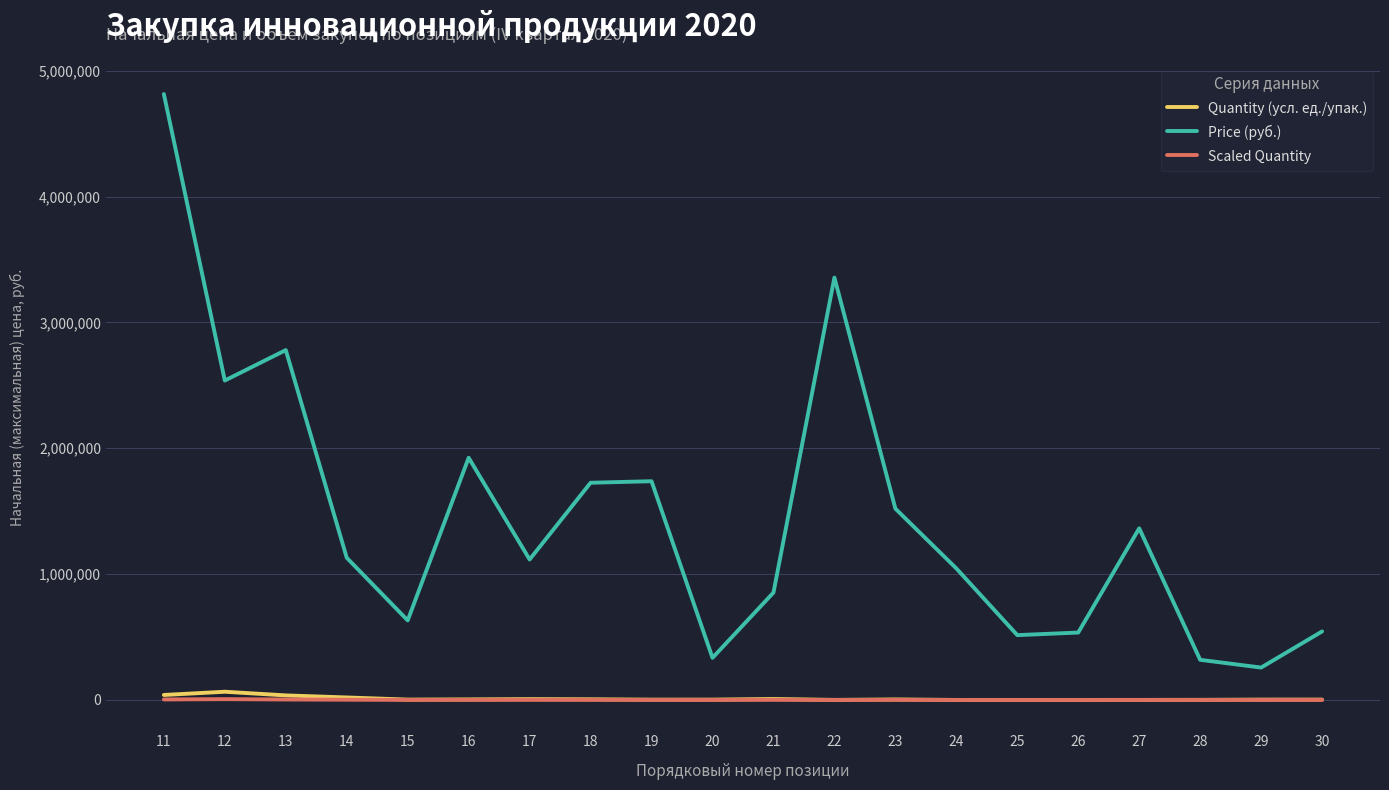

True or false: Quantity (усл. ед./упак.) and Price (руб.) intersect in this chart.

False